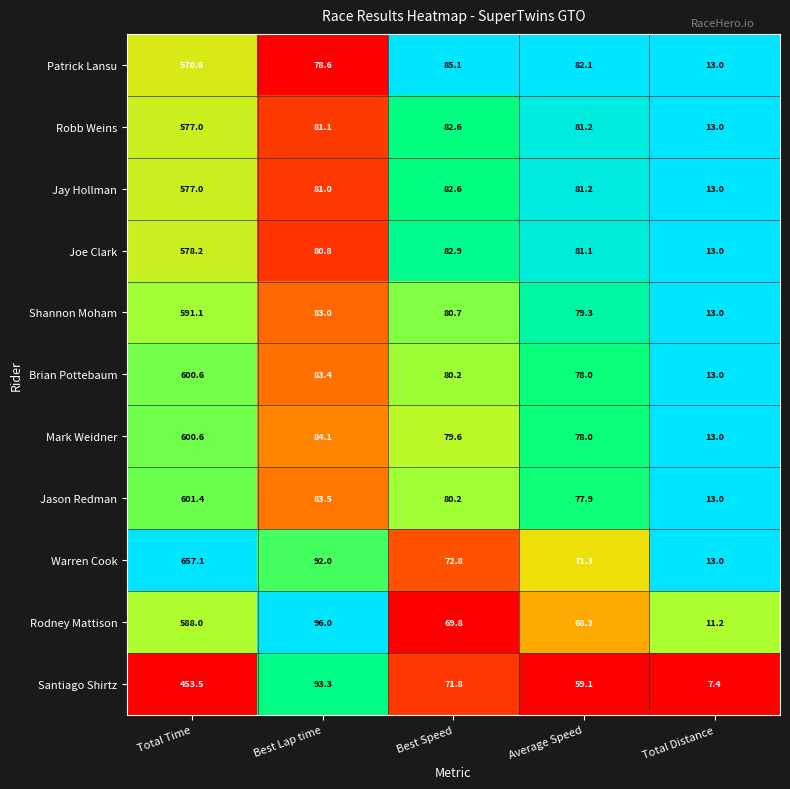

List the labels in order of Warren Cook value, smallest first.

Total Distance, Average Speed, Best Speed, Best Lap time, Total Time